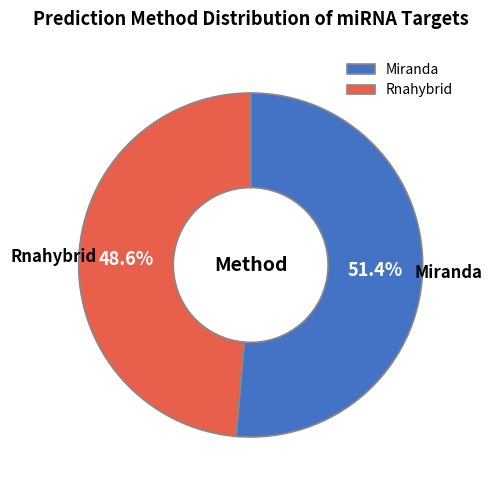

What is the ratio of the value at Miranda to the value at Rnahybrid?

1.1